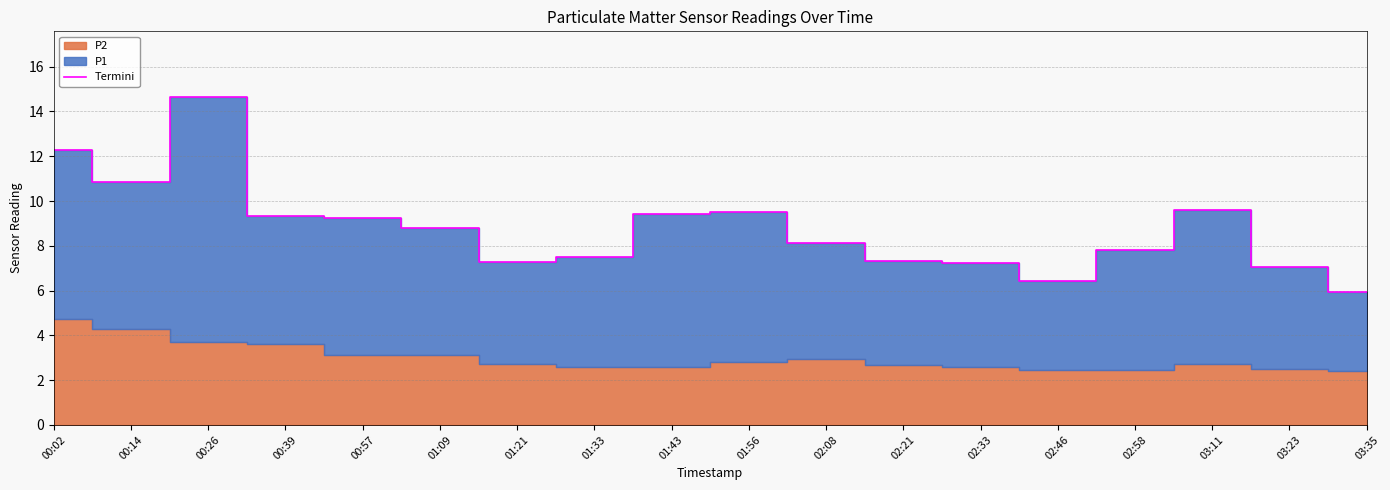

What is the difference between the maximum and minimum values?

8.7